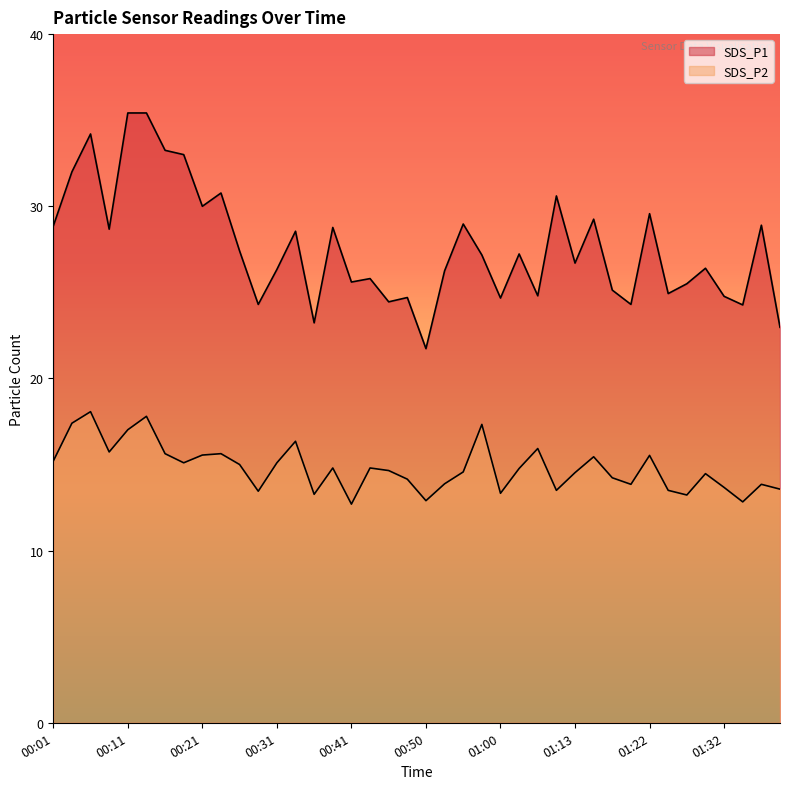

List the series in order of their peak value, lowest first.

SDS_P2, SDS_P1